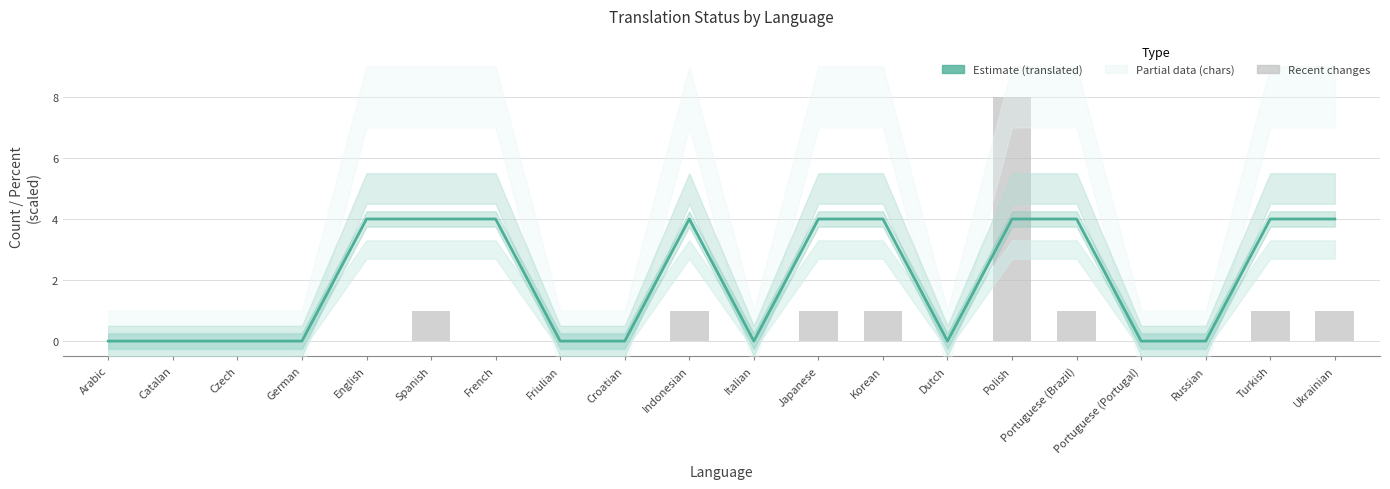

Which series changed the most between Croatian and Russian?

Estimate